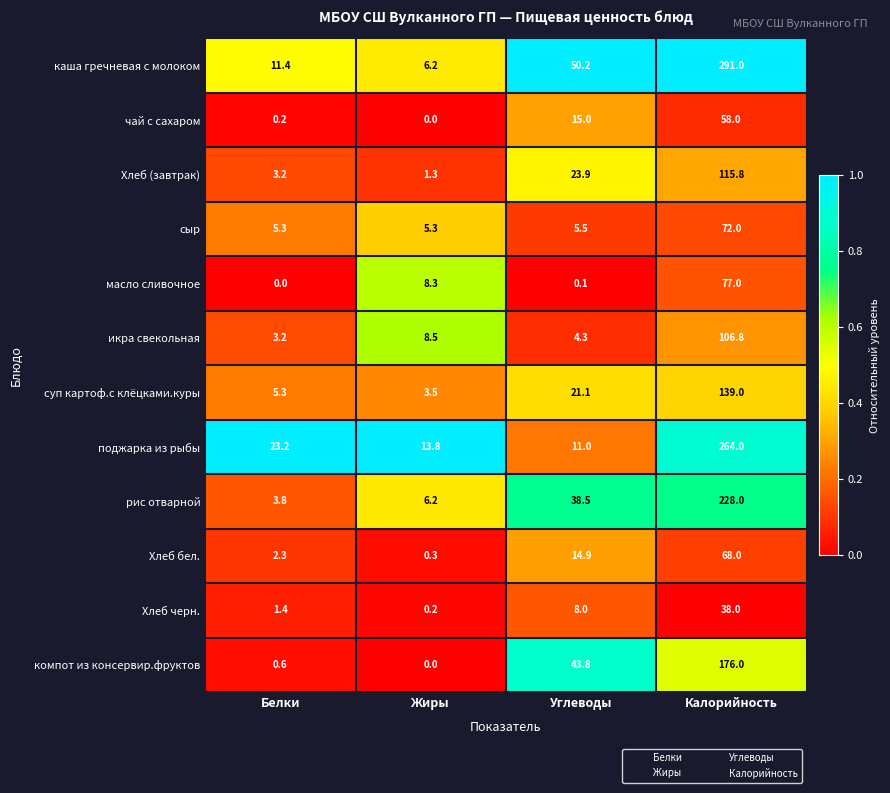

Where is каша гречневая с молоком nearest to the value 148?

Углеводы